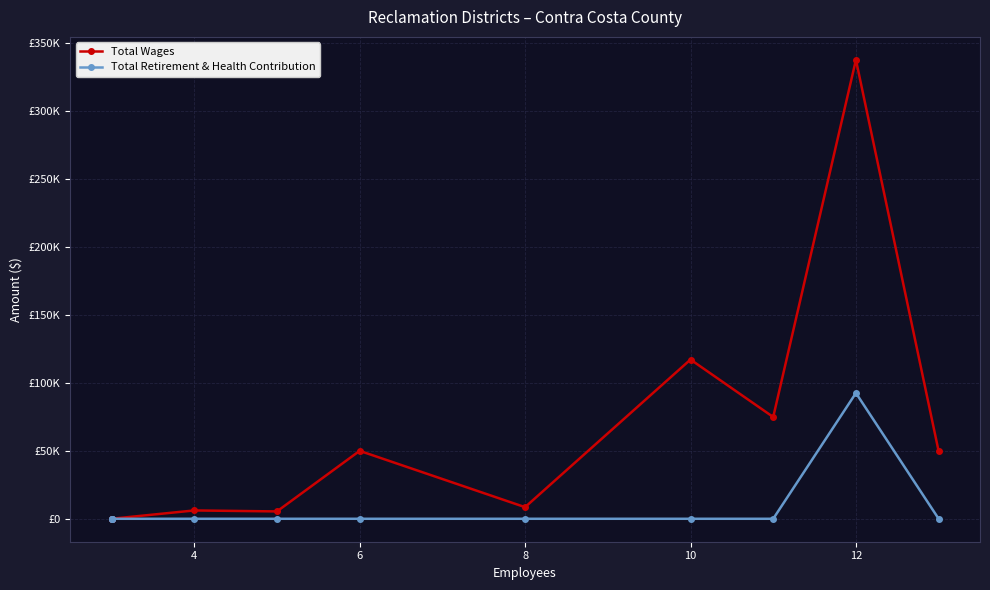

True or false: Total Retirement & Health Contribution and Total Wages cross at least once.

False